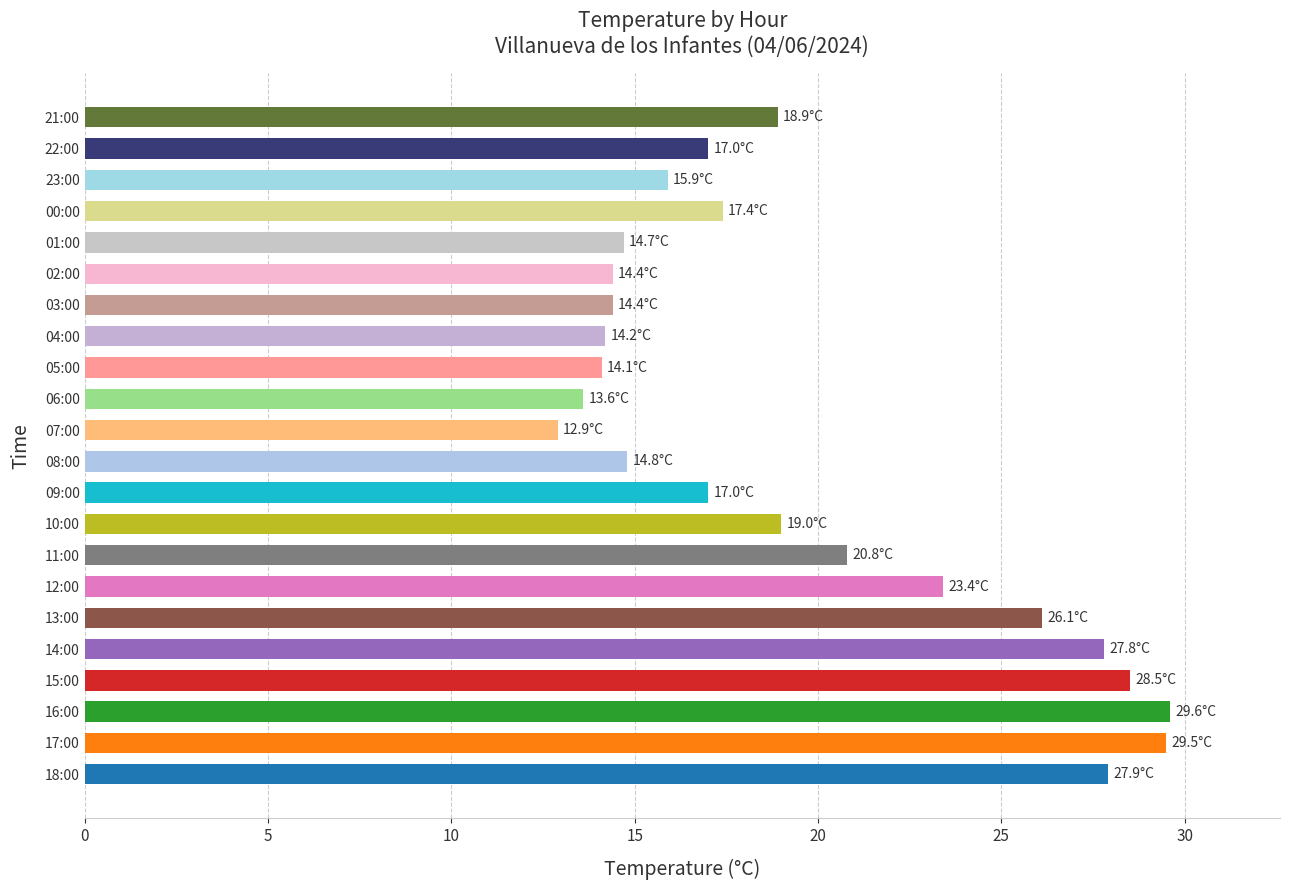

What is the difference between the maximum and minimum values?

16.7